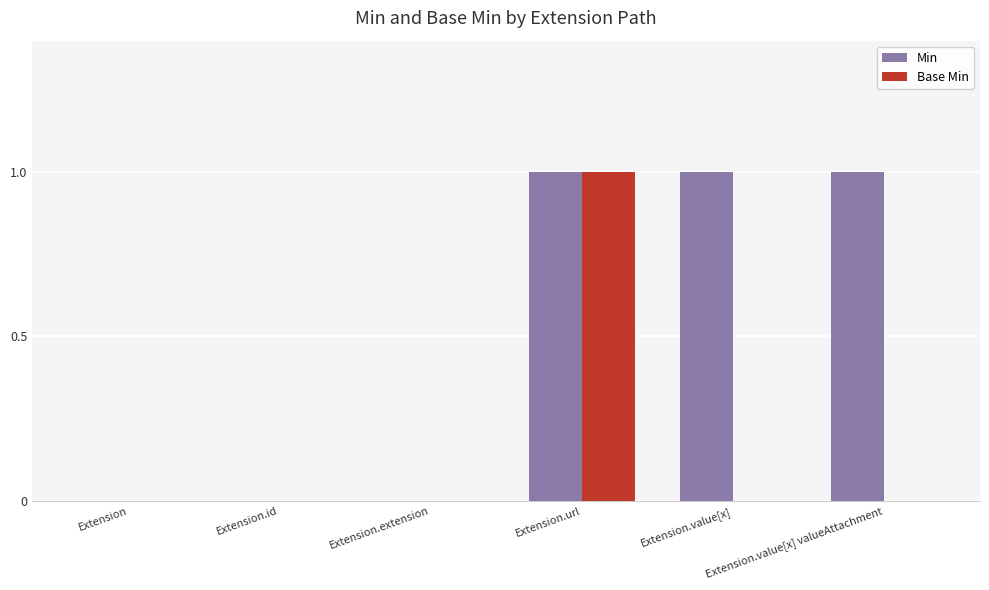

What is the greatest value displayed?

1